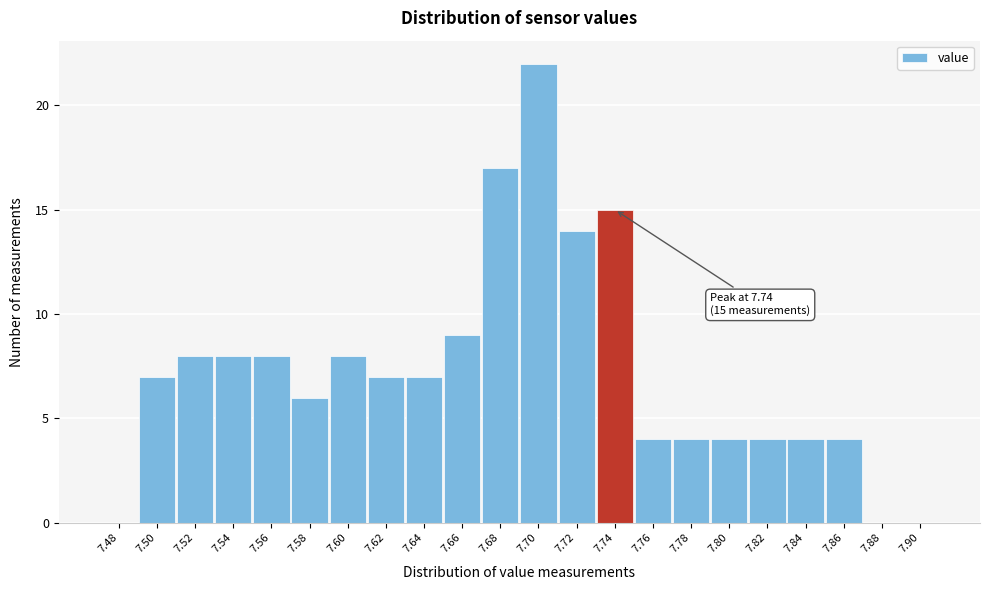

Reading left to right, what are all the values shown in this chart?

7.48=0	7.50=7	7.52=8	7.54=8	7.56=8	7.58=6	7.60=8	7.62=7	7.64=7	7.66=9	7.68=17	7.70=22	7.72=14	7.74=15	7.76=4	7.78=4	7.80=4	7.82=4	7.84=4	7.86=4	7.88=0	7.90=0